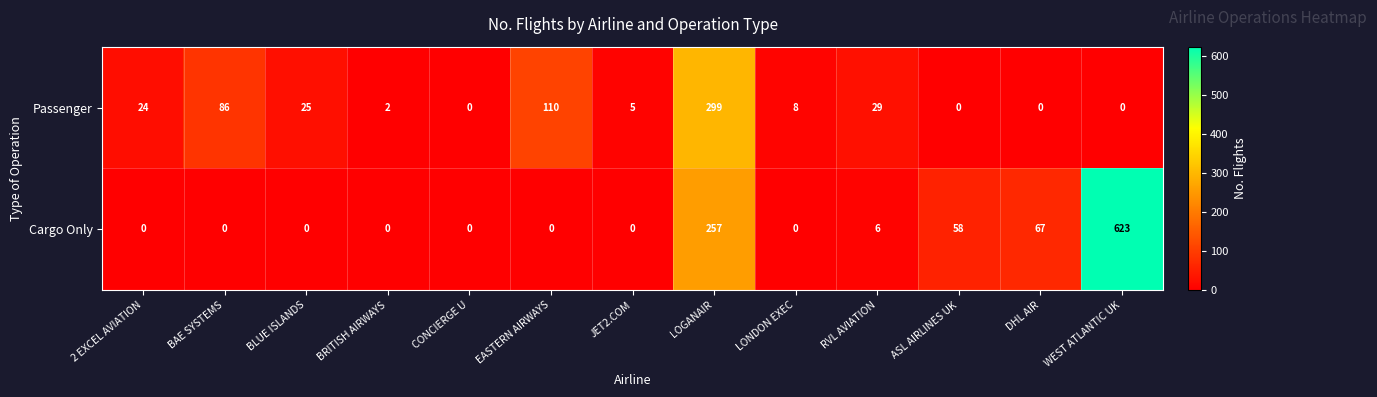

Reading left to right, list all the values displayed in this chart.

Passenger: 24	86	25	2	0	110	5	299	8	29	0	0	0
Cargo Only: 0	0	0	0	0	0	0	257	0	6	58	67	623